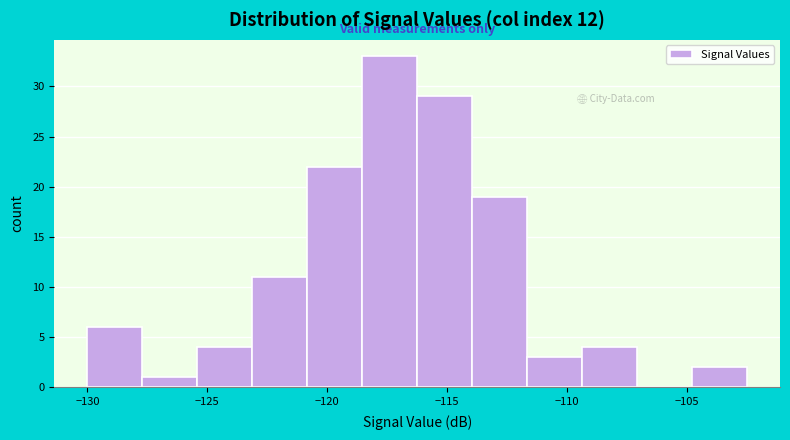

Over which range of the x-axis is the bar tallest?

-118.5 to -116.0